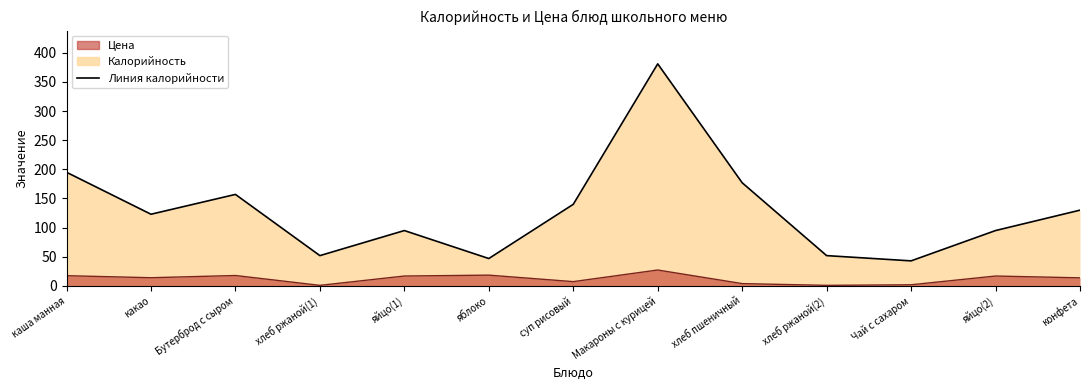

True or false: Цена has a value of 17.0 at яйцо(1).

True